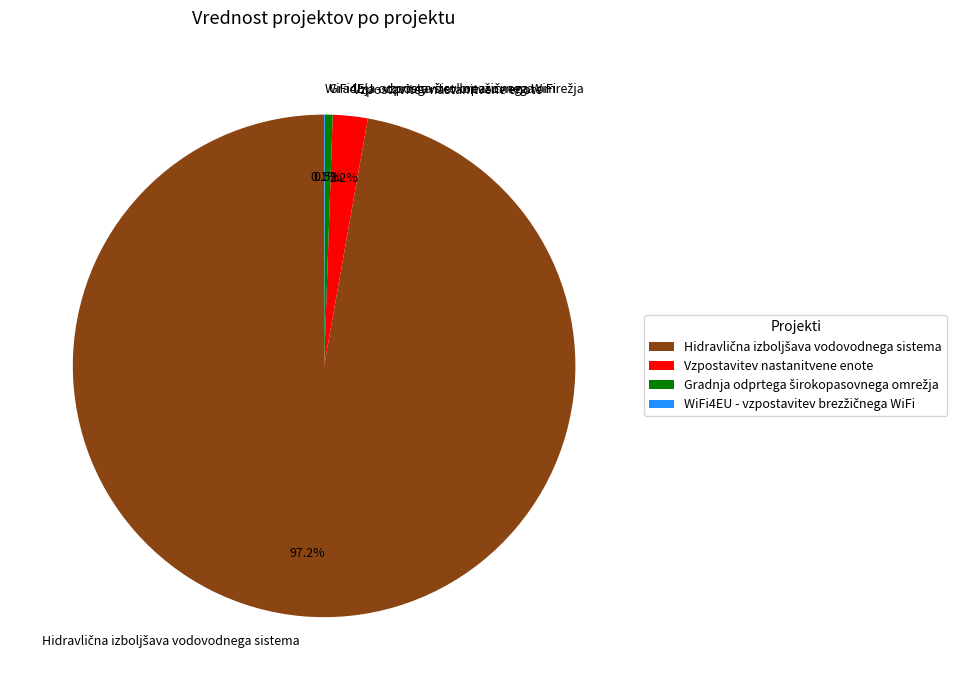

How much of the chart is everything except Vzpostavitev nastanitvene enote?

97.8%